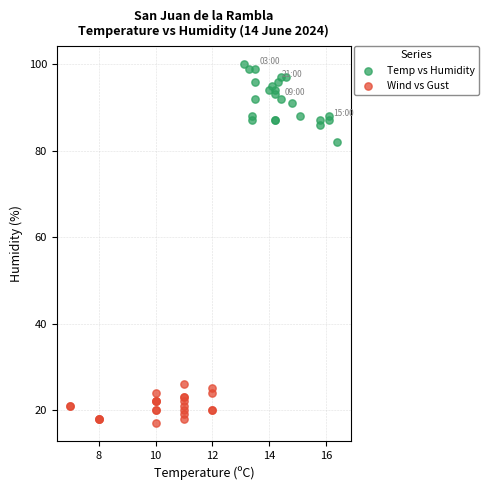

Which series has the largest Y range (max minus min)?

Temp vs Humidity